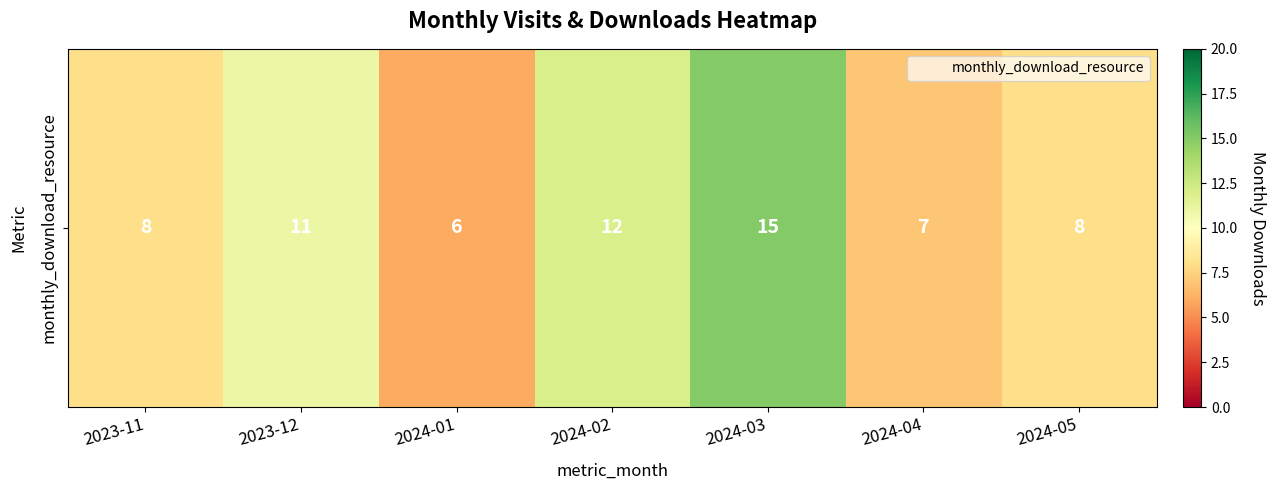

Is it true that the value at 2024-05 is 8?

True